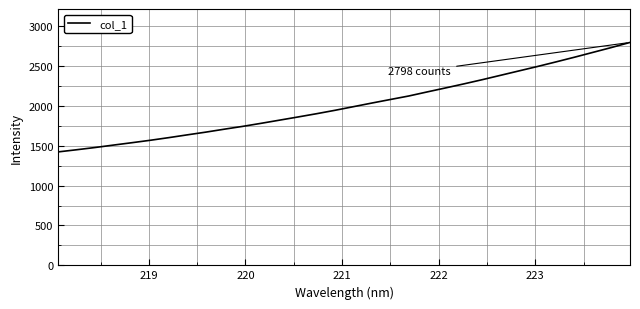

What is the sum of all values?

64603.9